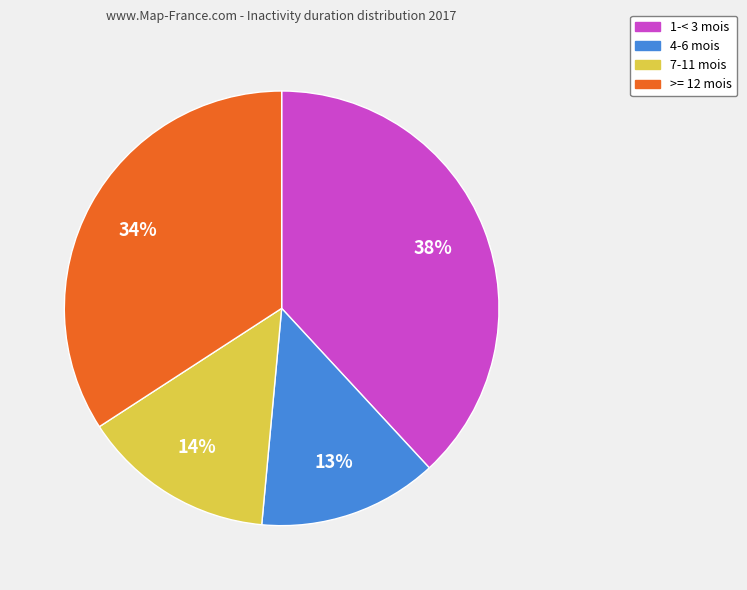

What is the ratio of the value at 7-11 mois to the value at 1-< 3 mois?

0.4